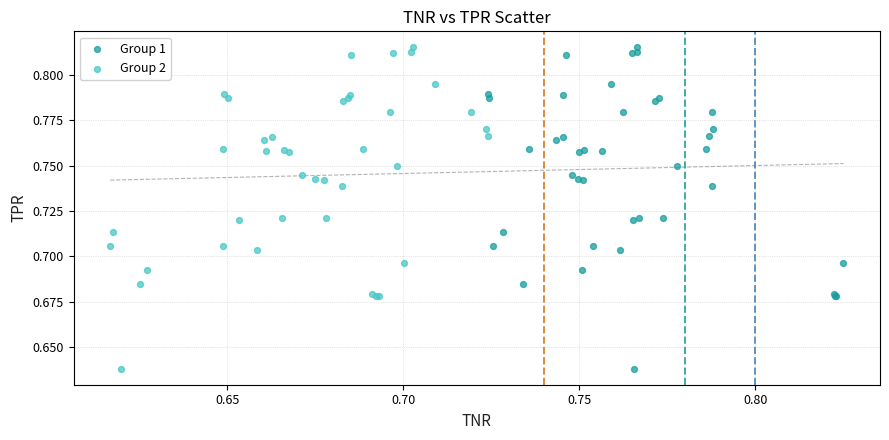

What are all the series names shown in the legend?

Group 1, Group 2